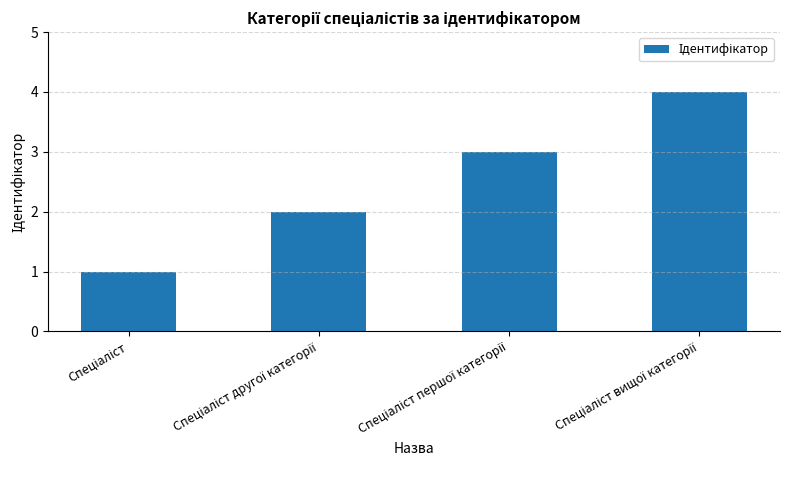

What is the sum of all values?

10